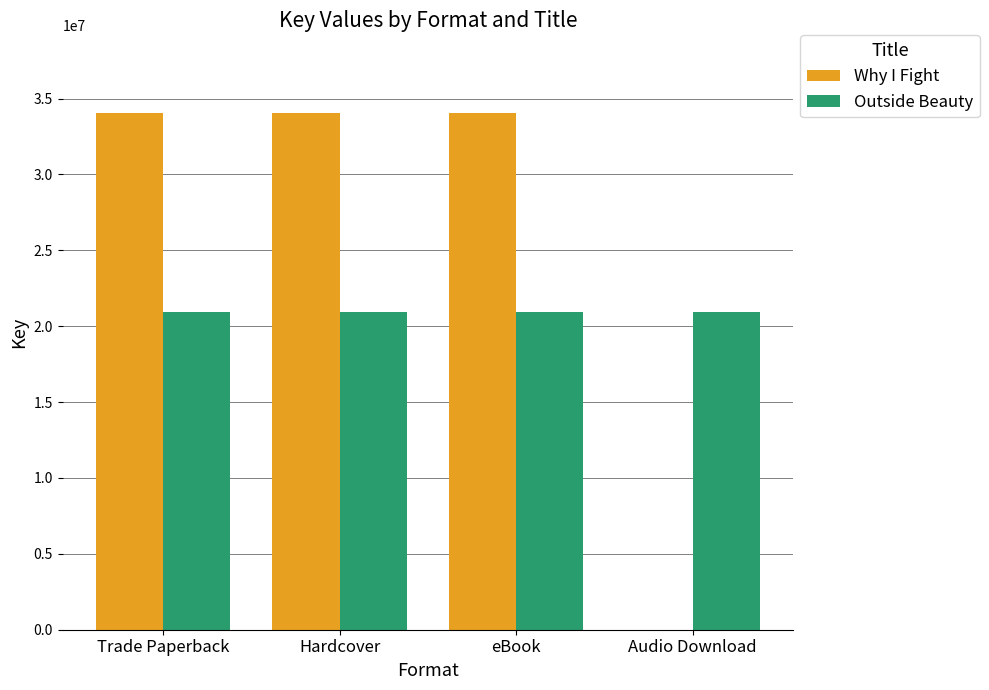

How many groups of bars are there?

4